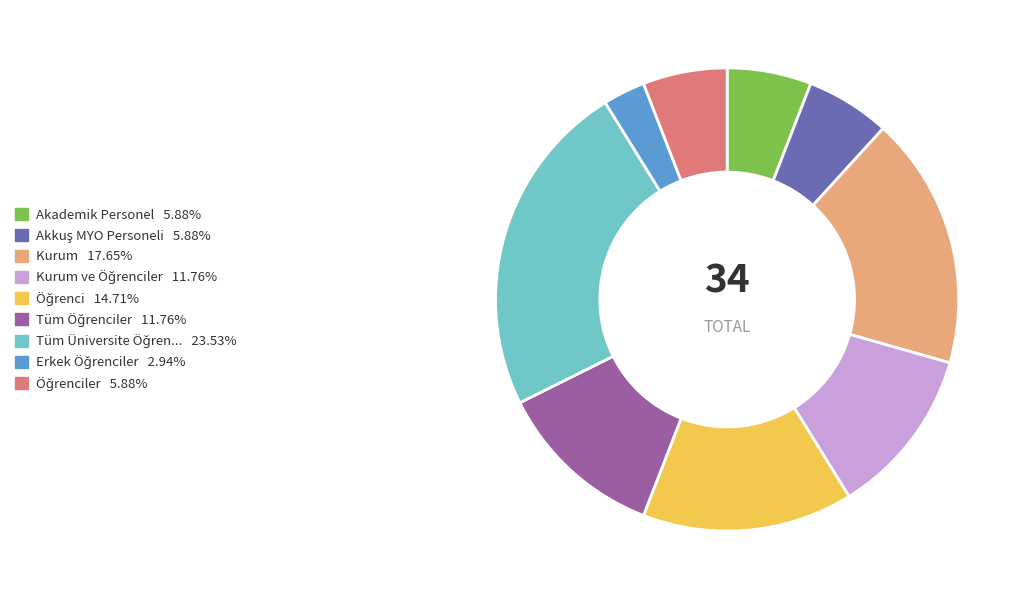

Is there any slice that represents more than half of the pie?

No